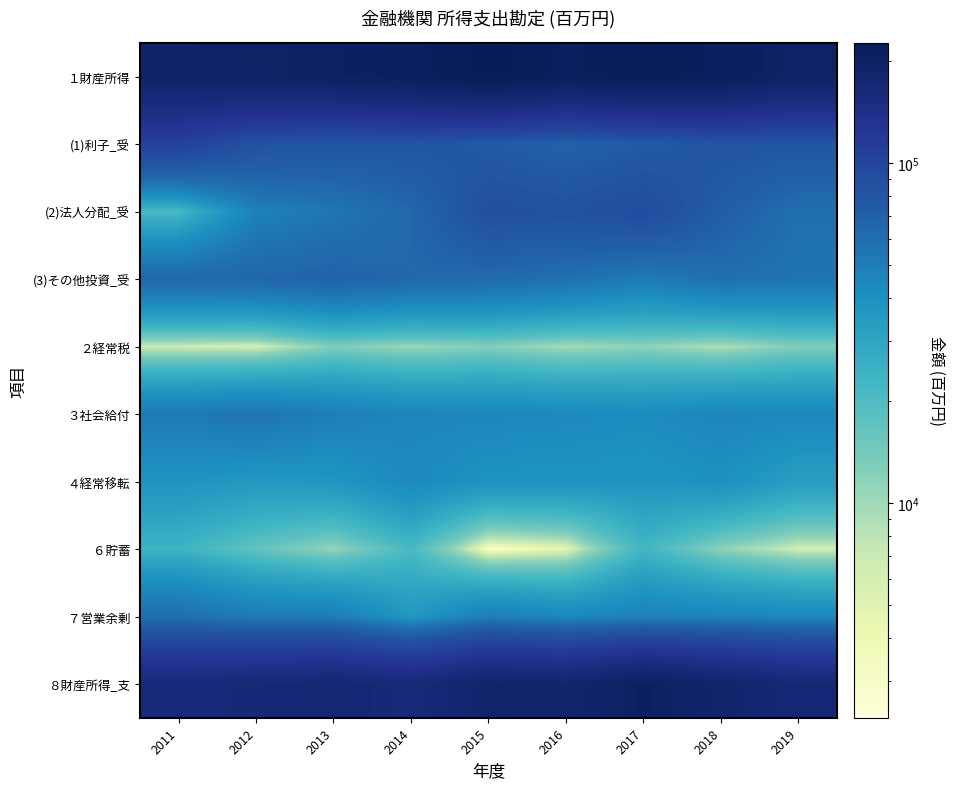

What is the total value across all series at 2012?

728279.5